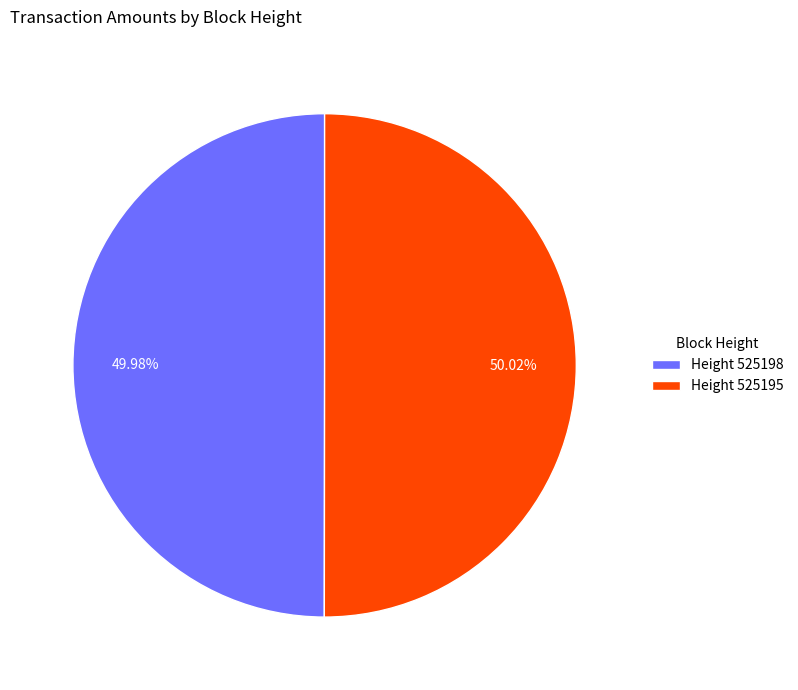

Do Height 525198 and Height 525195 together represent more than half of the pie?

Yes